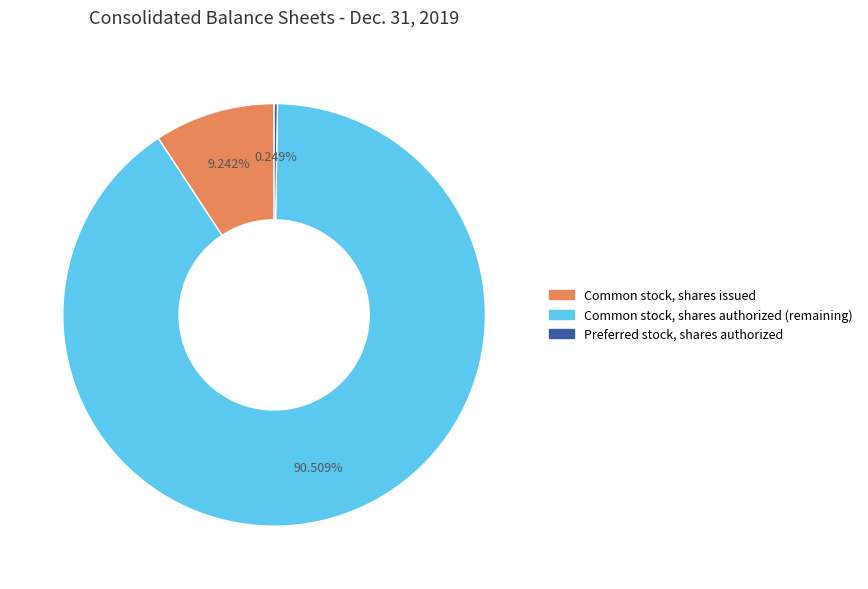

To the nearest percent, what is the difference between the largest and smallest slice percentages?

90%